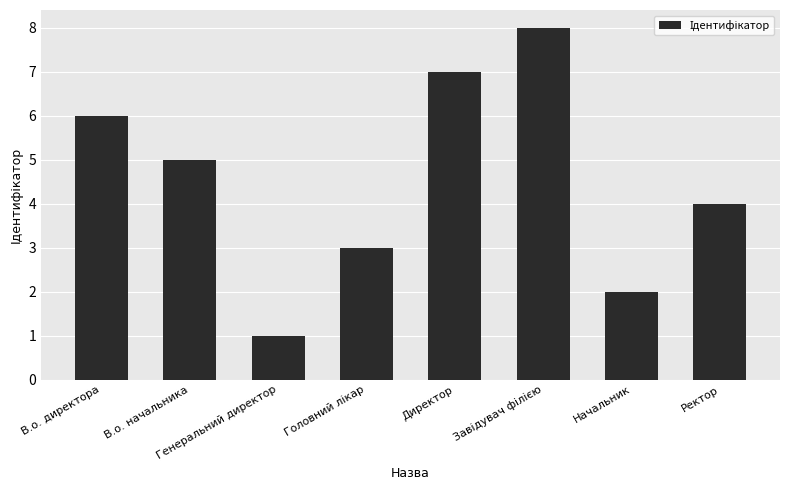

What is the sum of all values?

36